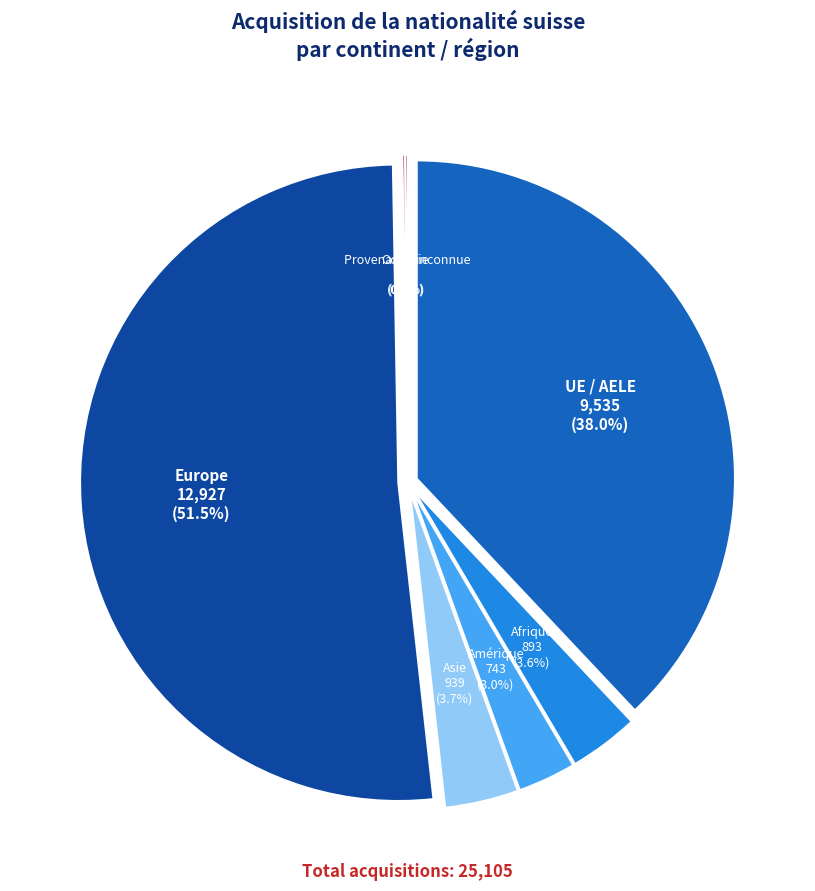

To the nearest percent, what is the difference between the Océanie and Europe slice percentages?

51%